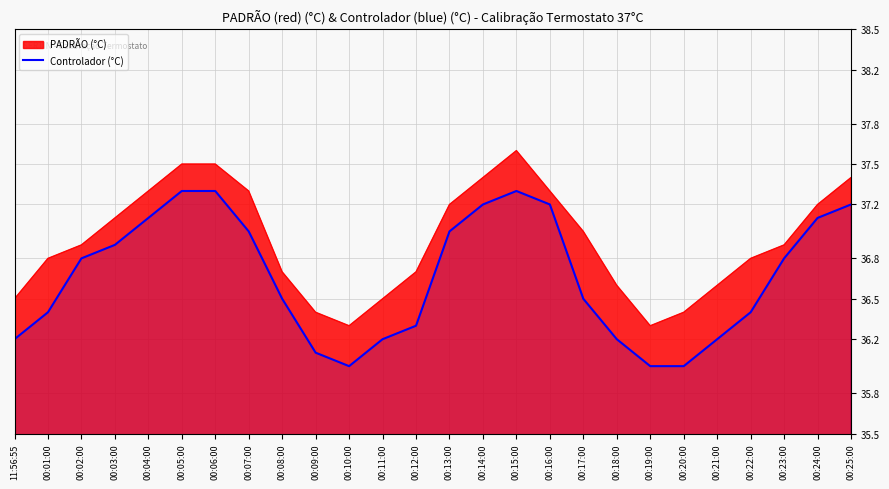

Count the number of data series in this chart.

2